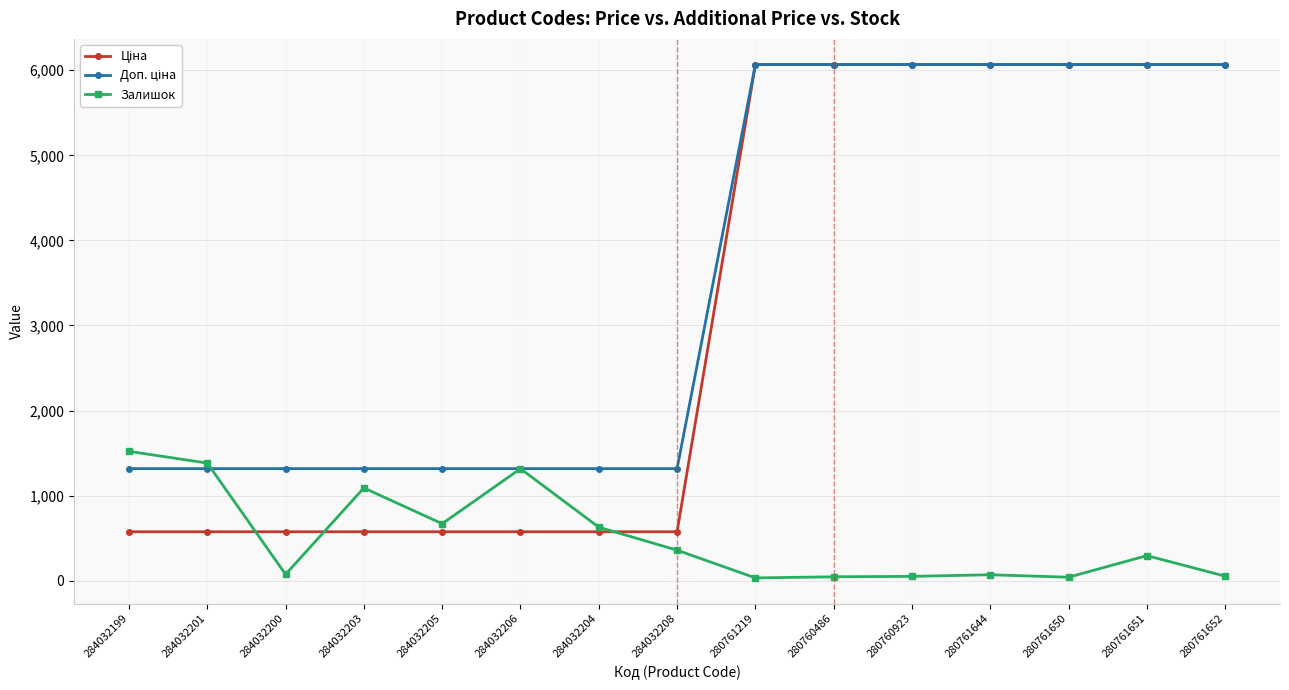

At how many categories does at least one series exceed 741?

15